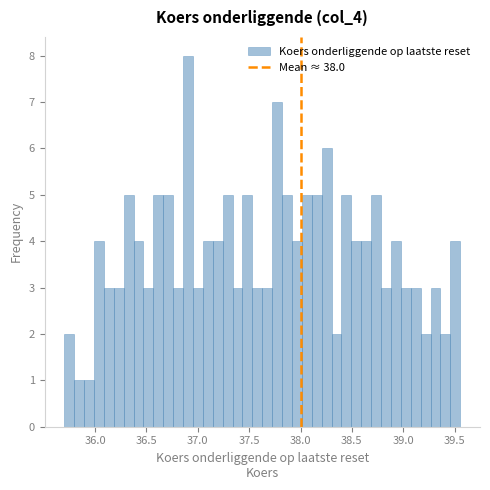

Around what value on the x-axis is the tallest bar? Give the approximate position of its centre, as read against the axis.

36.90